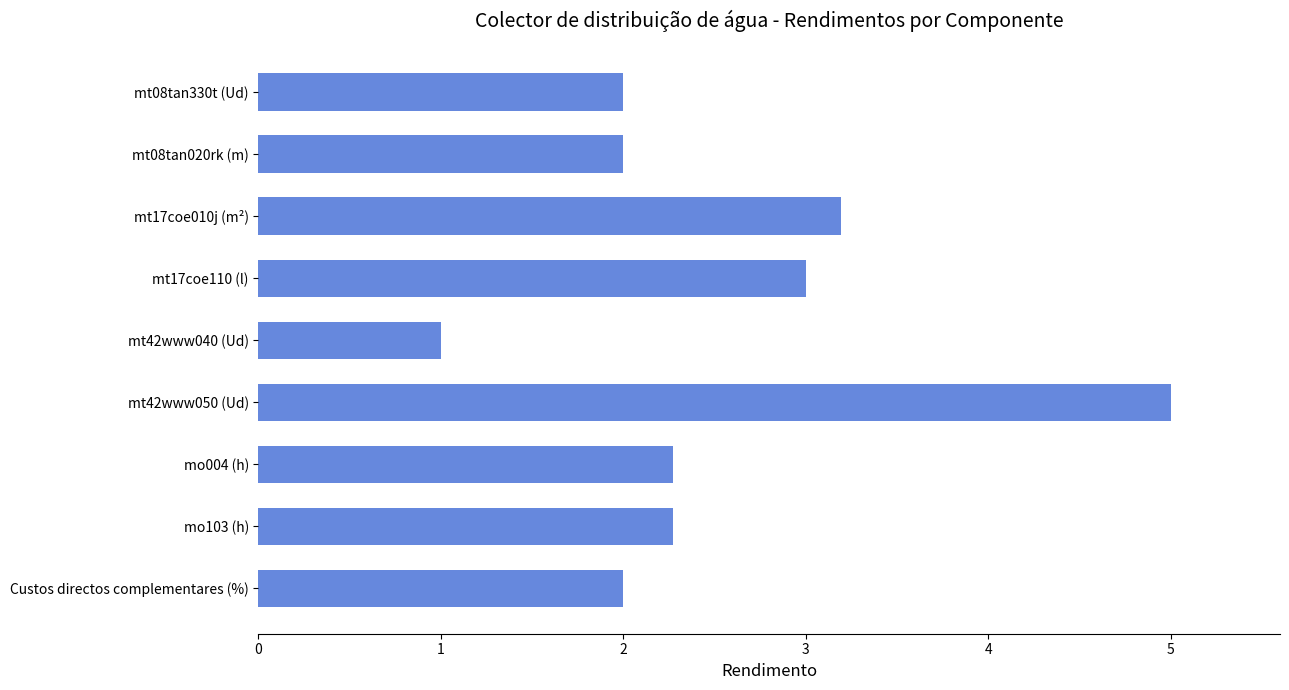

Reading top to bottom, list all the values displayed in this chart.

mt08tan330t (Ud)=2.0	mt08tan020rk (m)=2.0	mt17coe010j (m²)=3.2	mt17coe110 (l)=3.0	mt42www040 (Ud)=1.0	mt42www050 (Ud)=5.0	mo004 (h)=2.3	mo103 (h)=2.3	Custos directos complementares (%)=2.0